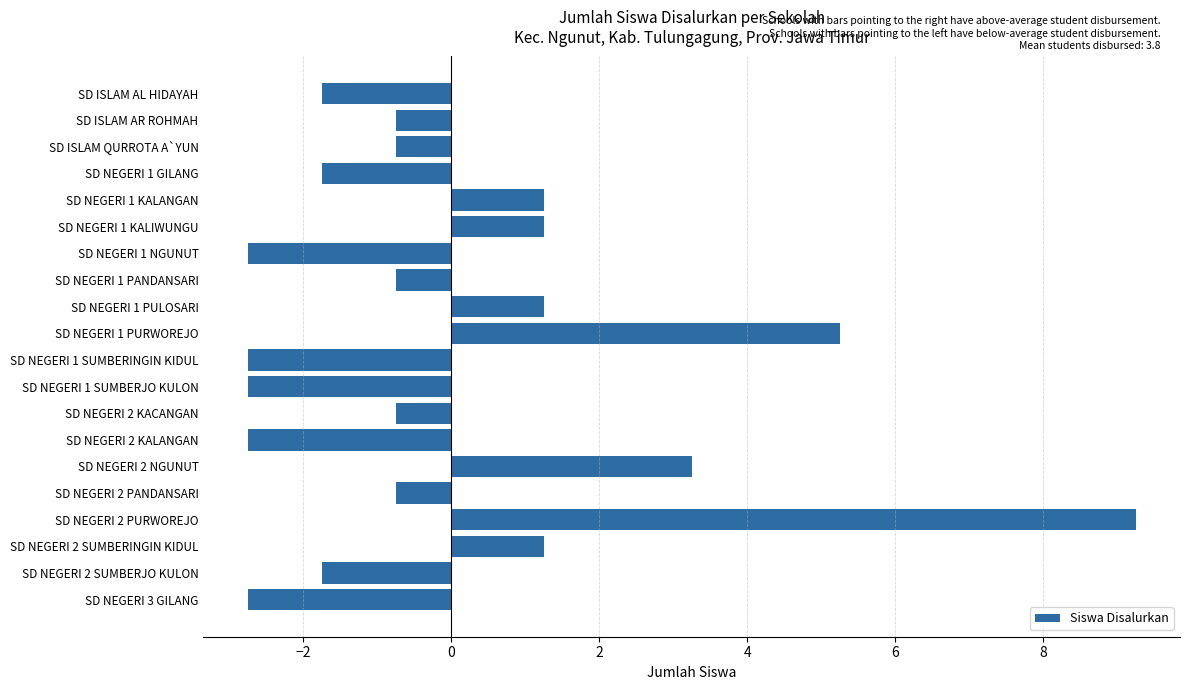

How many values are above zero?

7